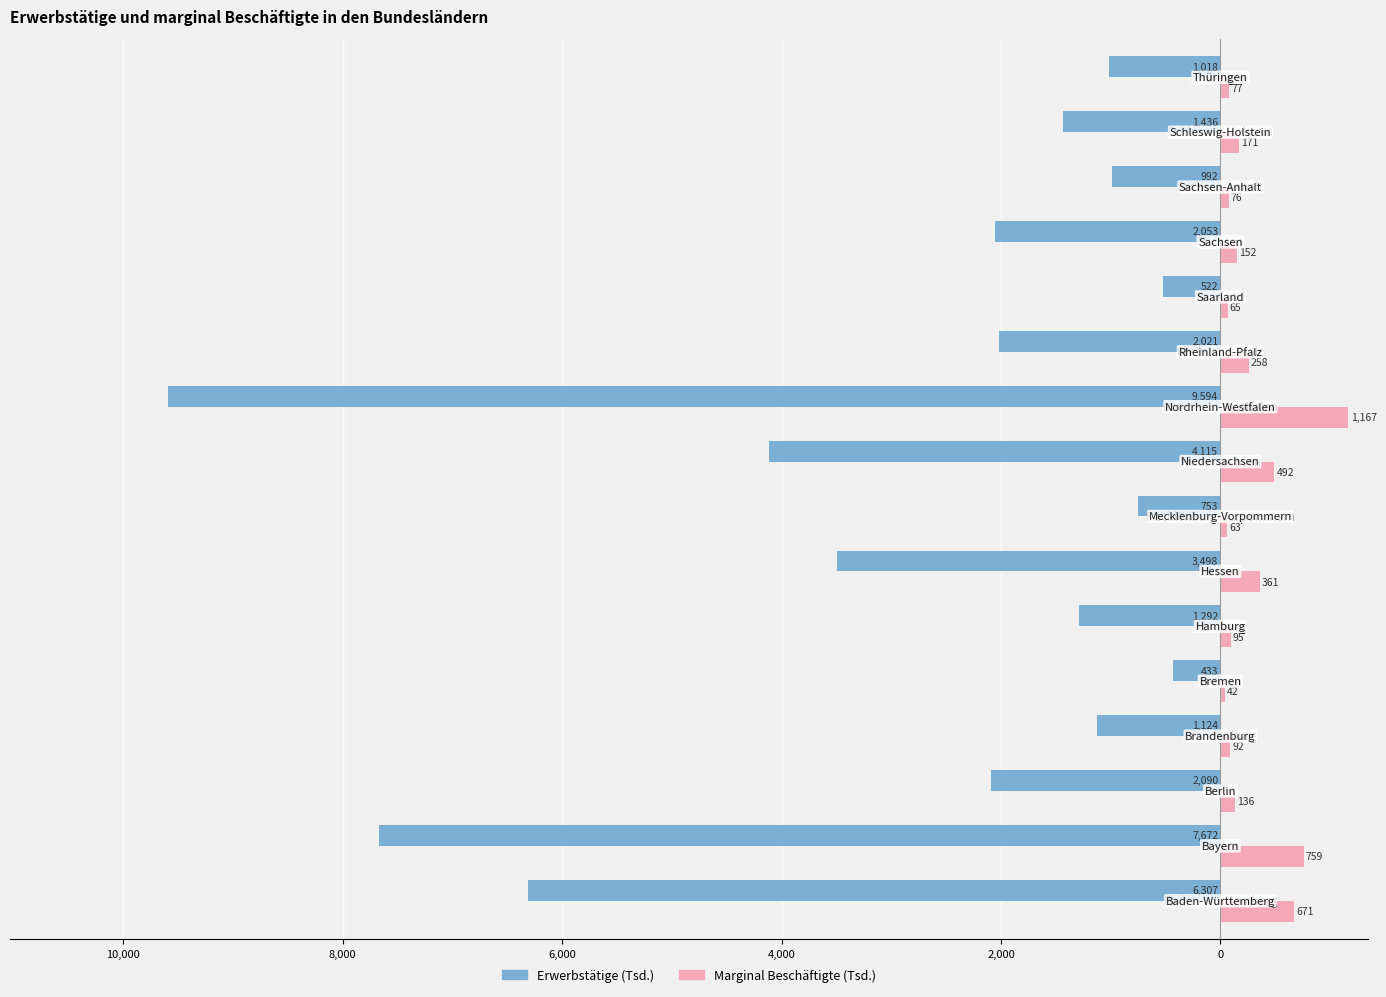

What are all the series names shown in the legend?

Erwerbstätige (Tsd.), Marginal Beschäftigte (Tsd.)